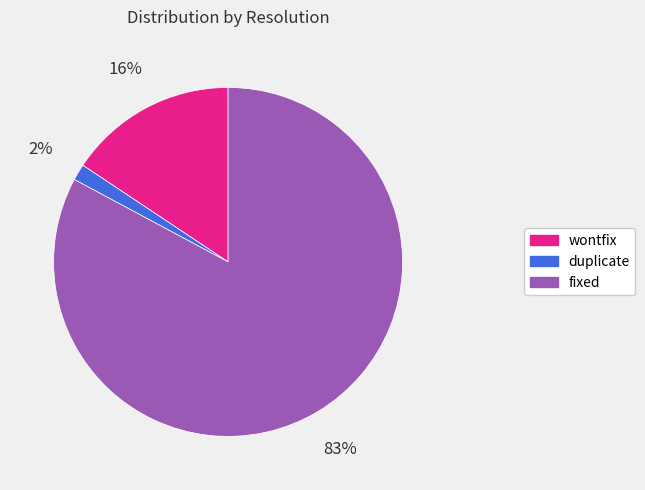

Is it true that fixed is 83% of the pie?

True